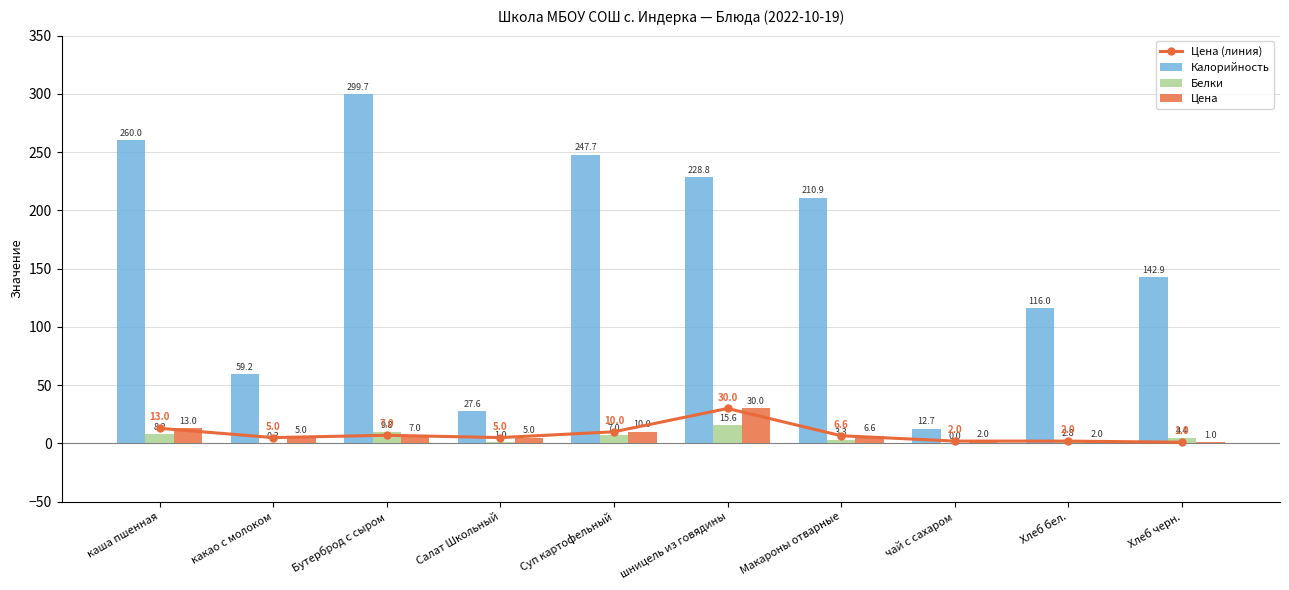

Are the bars horizontal?

No